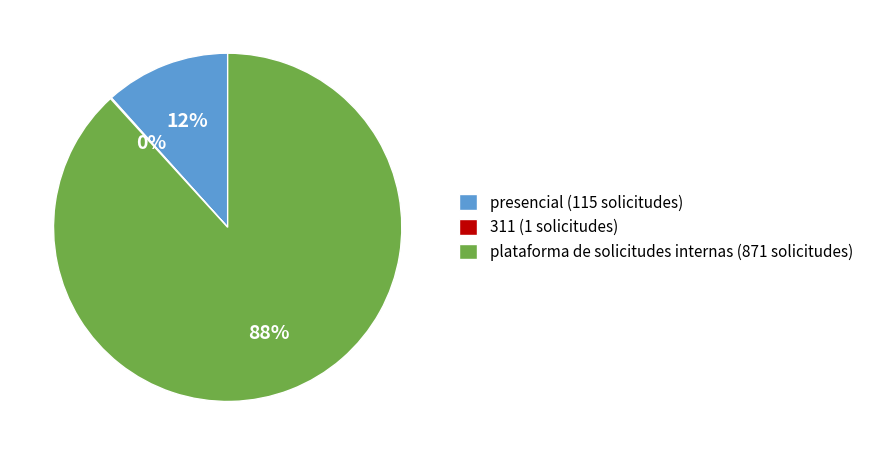

Do plataforma de solicitudes internas (871 solicitudes) and presencial (115 solicitudes) together represent more than half of the pie?

Yes